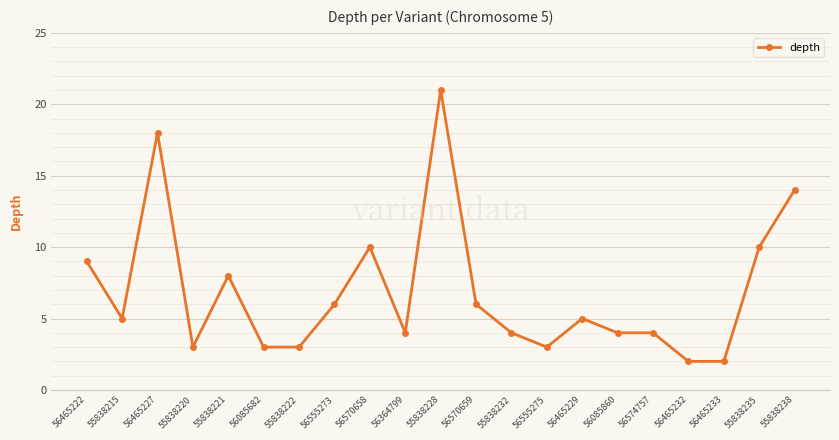

What is the label of the 2nd point from the right?

55838235